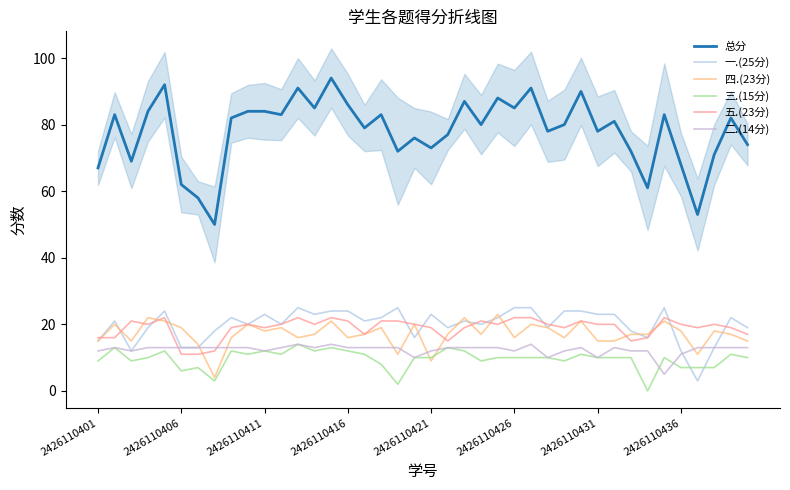

How many data points does each series have?

40